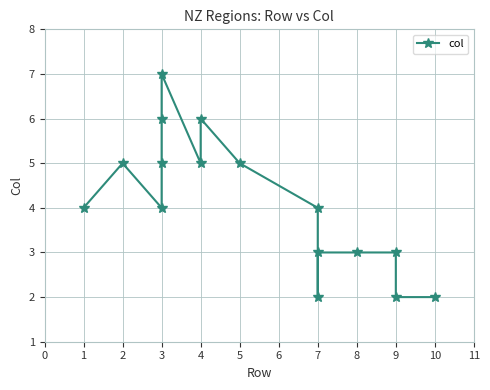

What is the value of the 11th point from the left?

2